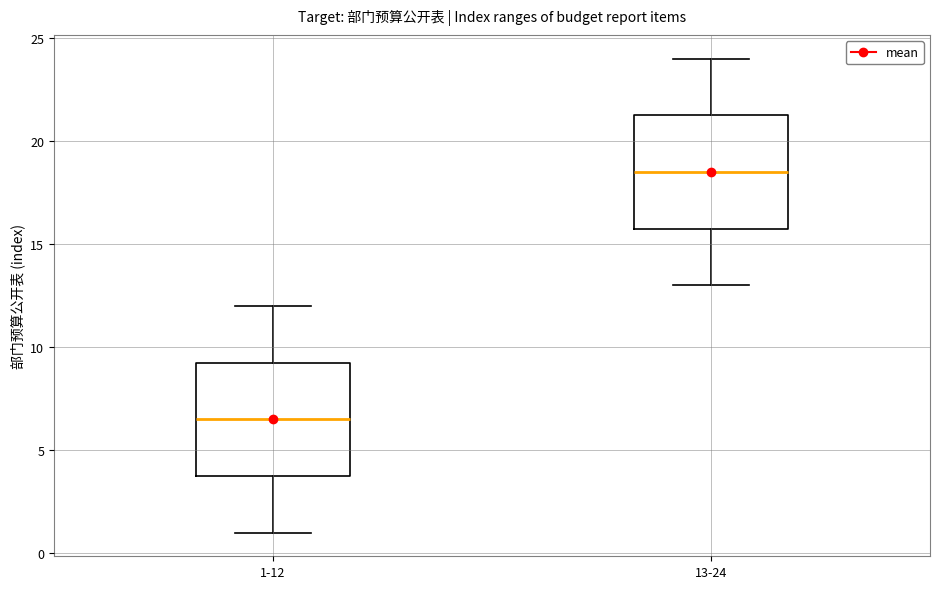

Which box has the highest median line?

13-24